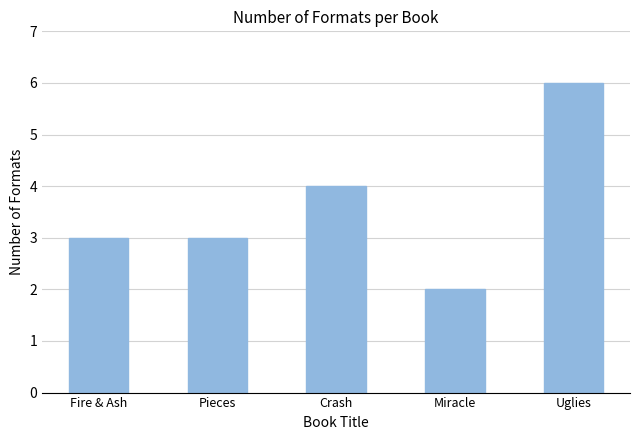

Where is the data nearest to the value 4?

Crash